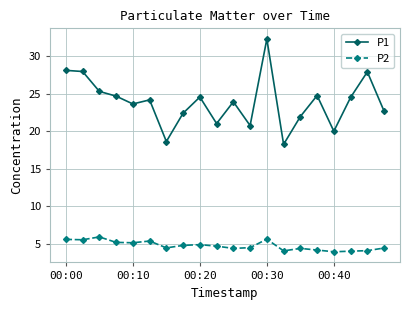

What is the value of the P1 point at the 5th from the left?

23.6